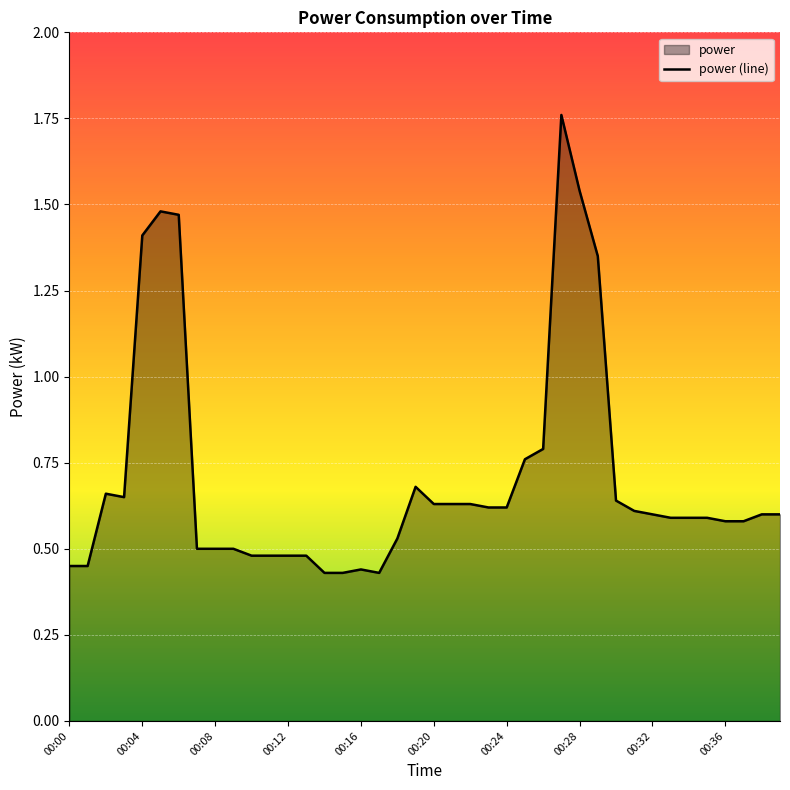

Where is the first local minimum?

00:03